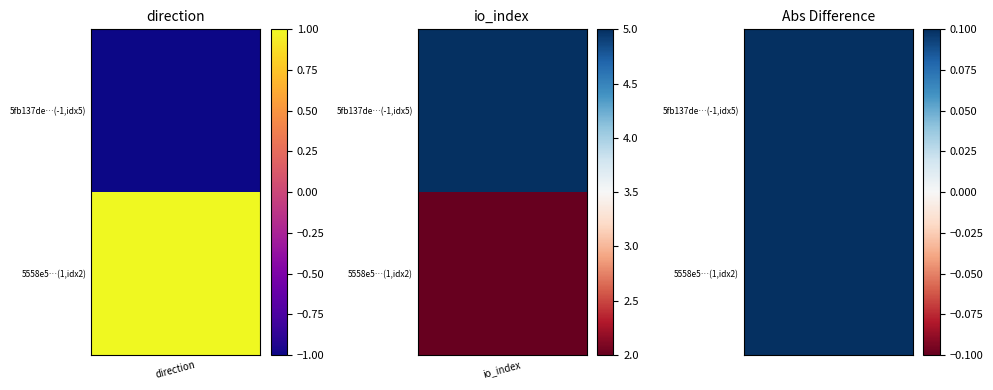

What is the approximate value of 5558e5875a716f03aa2871389c9884f9171a4f2 at 1?

2